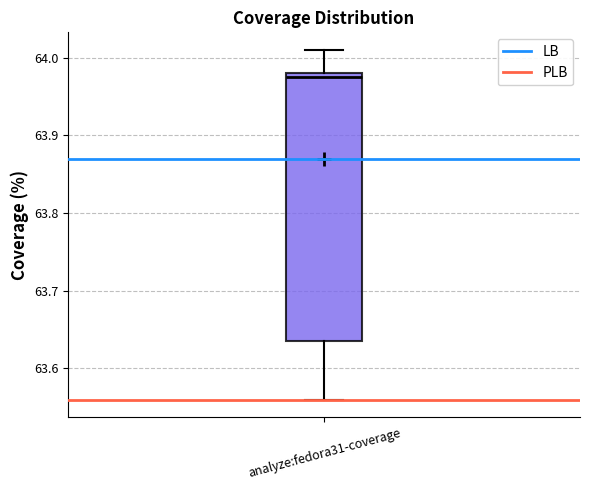

Transcribe this box plot: give where the median line is, the range the box spans, and where the two whiskers end, as read against the y-axis. The values are not printed on the chart, so give them approximately, as read against the axis.

median 63.98 (just below the box's upper edge), box 63.64 to 63.98, whiskers 63.56 to 64.01